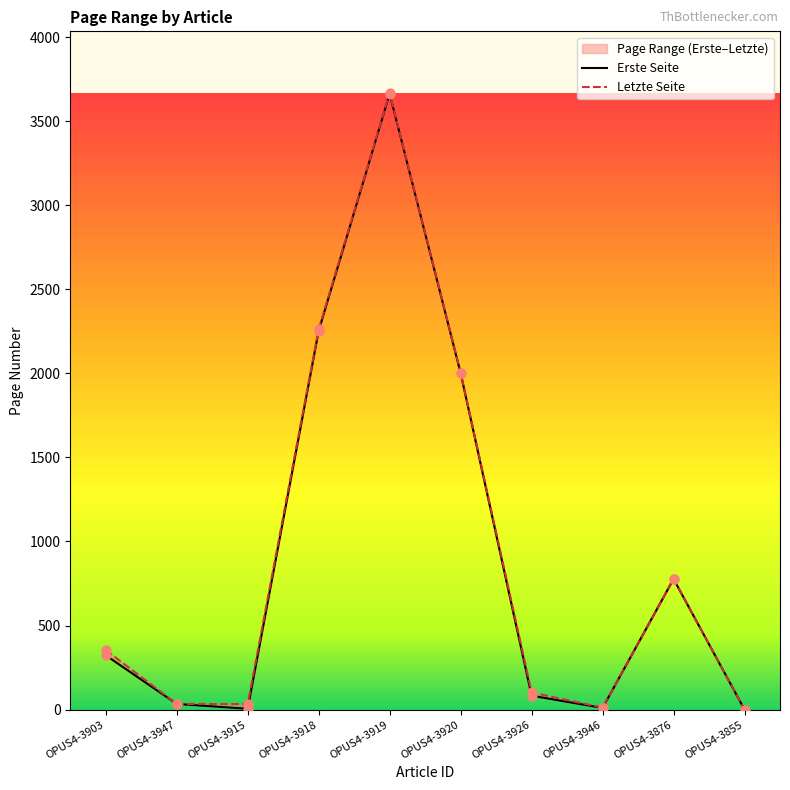

What is the total value across all series at OPUS4-3915?

38